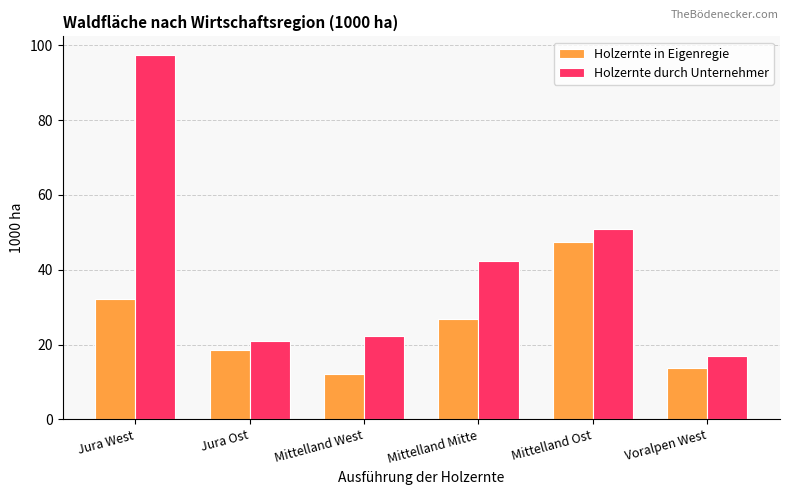

What is the label of the 3rd bar from the left?

Mittelland West